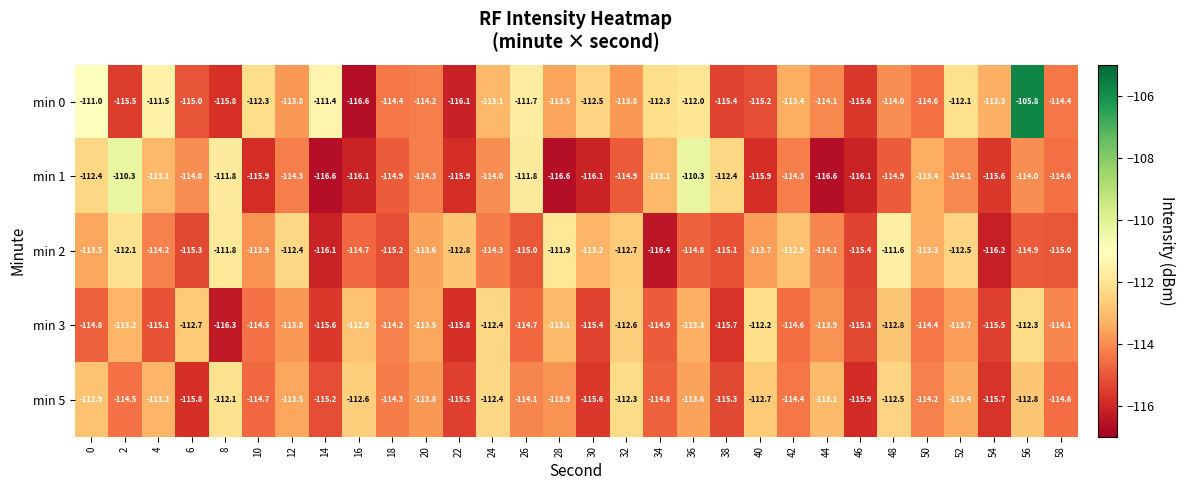

Is it true that min 2 equals -113.2 at 30?

True